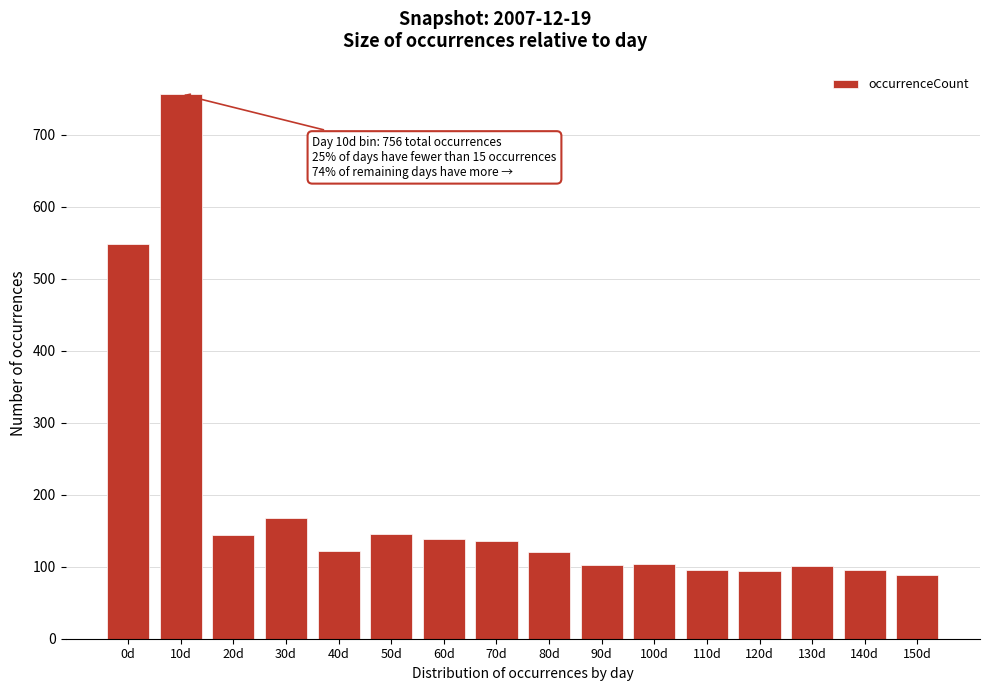

What is the difference between the maximum and minimum values?

667